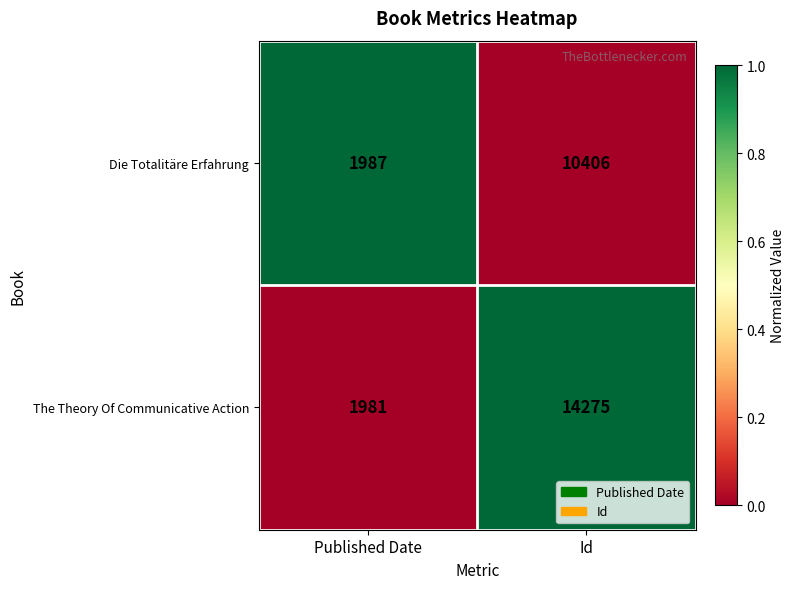

Is the value of Die Totalitäre Erfahrung at Published Date greater than the value of The Theory Of Communicative Action at Id?

No